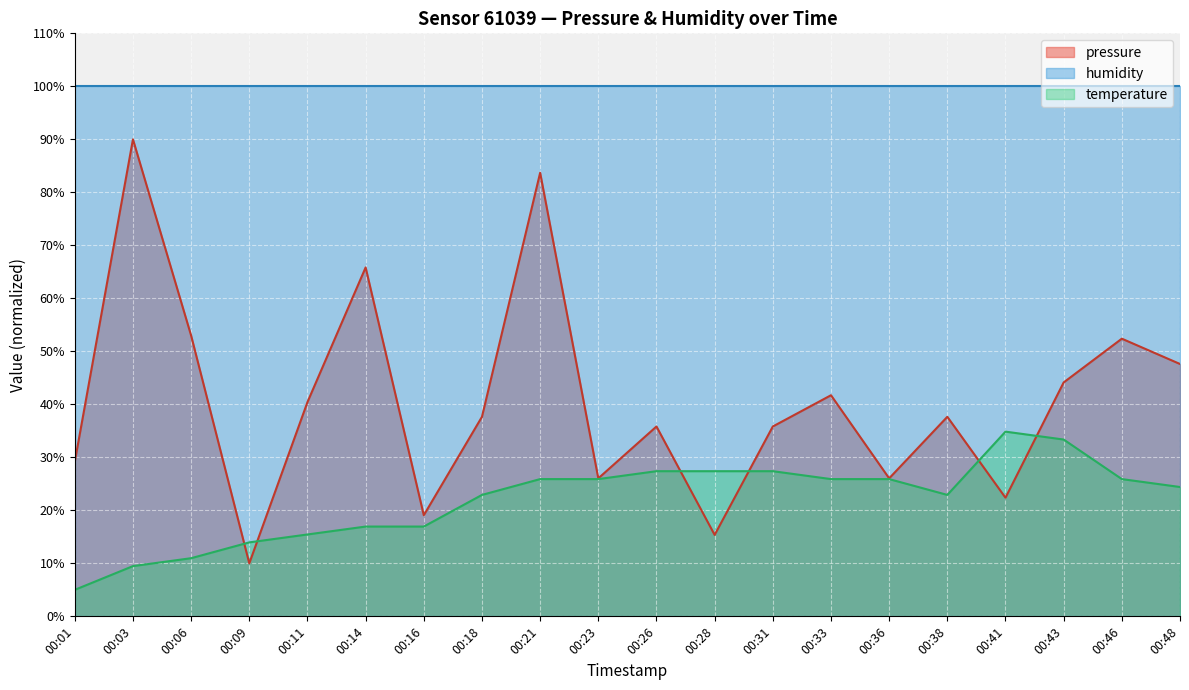

What is the difference between the pressure values at 00:16 and 00:31?

16.7